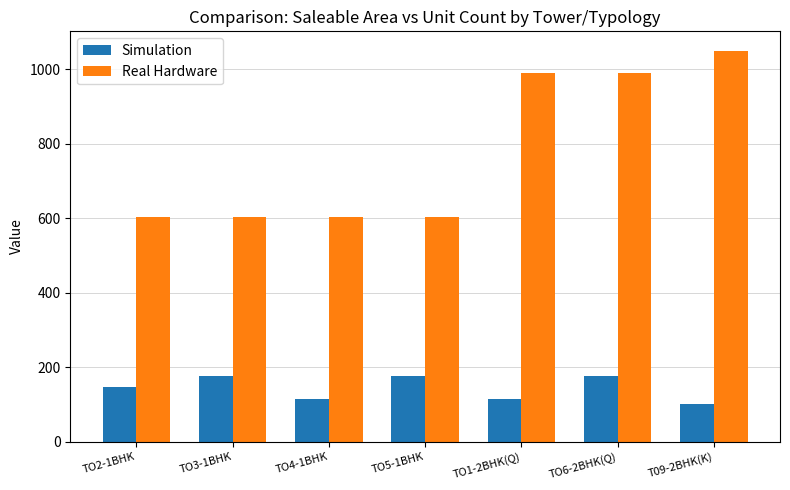

Which category has the lowest value in the Simulation series?

T09-2BHK(K)